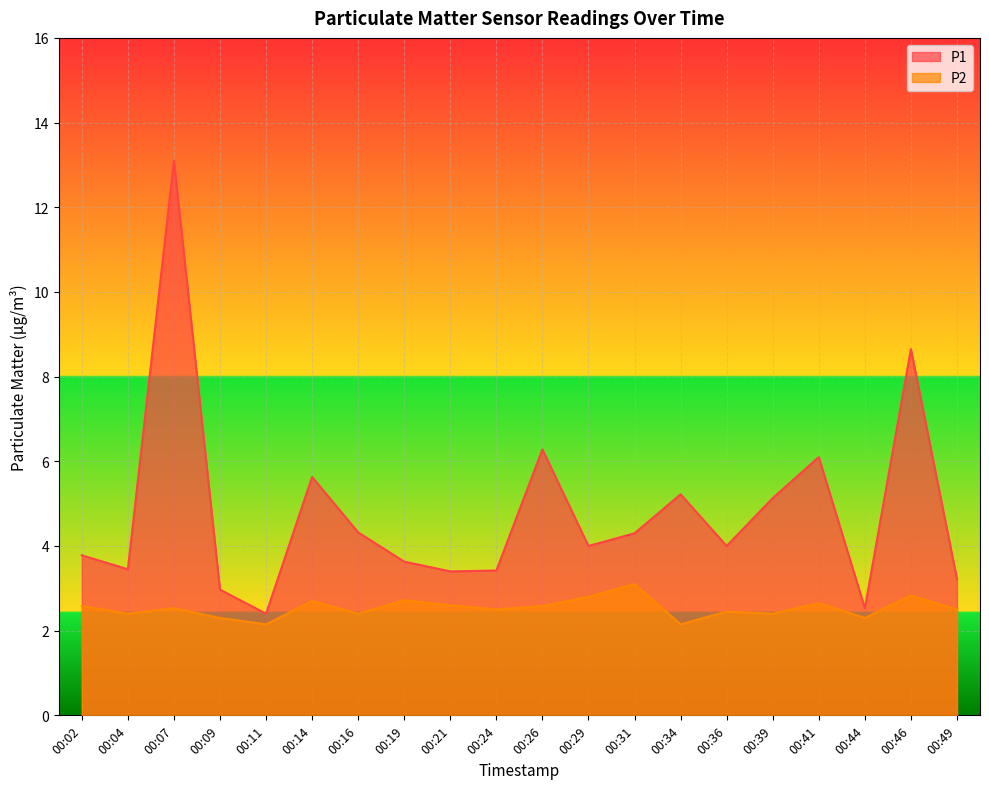

What is the value of the P1 point at the 1st from the left?

3.8